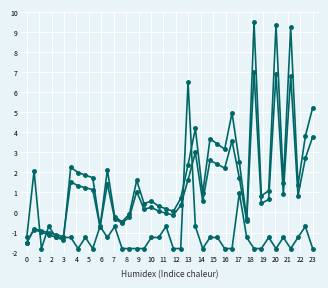

Reading left to right, what are all the values shown in this chart?

col_20: -1.5	-0.9	-1.0	-1.1	-1.2	-1.4	2.3	2.0	1.9	1.7	-0.7	2.1	-0.2	-0.5	-0.1	1.6	0.4	0.6	0.3	0.2	0.1	0.7	2.4	4.2	1.0	3.7	3.4	3.2	5.0	2.5	-0.3	9.5	0.8	1.1	9.4	1.5	9.2	1.3	3.8	5.2
col_19: -1.5	-0.8	-0.9	-1.0	-1.1	-1.2	1.5	1.3	1.2	1.1	-0.7	1.4	-0.3	-0.5	-0.2	1.0	0.2	0.3	0.1	-0.0	-0.1	0.4	1.6	3.0	0.6	2.6	2.4	2.2	3.6	1.7	-0.4	7.0	0.5	0.6	6.9	0.9	6.8	0.8	2.7	3.8
col_11: -1.2	2.1	-1.8	-0.7	-1.2	-1.2	-1.2	-1.8	-1.2	-1.8	-0.7	-1.2	-0.7	-1.8	-1.8	-1.8	-1.8	-1.2	-1.2	-0.7	-1.8	-1.8	6.5	-0.7	-1.8	-1.2	-1.2	-1.8	-1.8	1.0	-1.2	-1.8	-1.8	-1.2	-1.8	-1.2	-1.8	-1.2	-0.7	-1.8